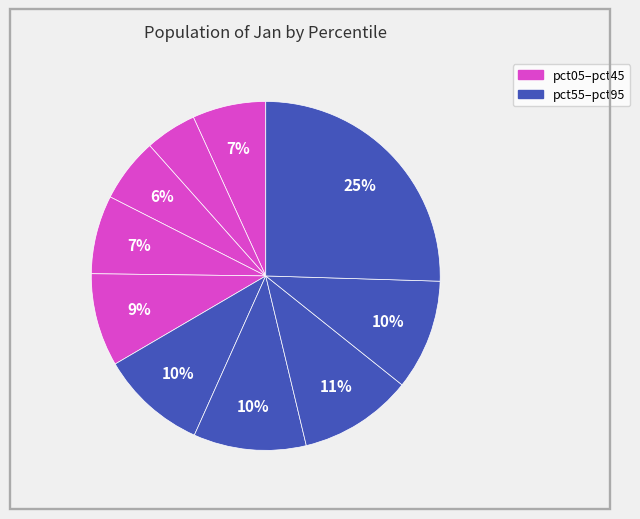

Rank the categories by value from lowest to highest.

pct15, pct25, pct05, pct35, pct45, pct55, pct85, pct65, pct75, pct95